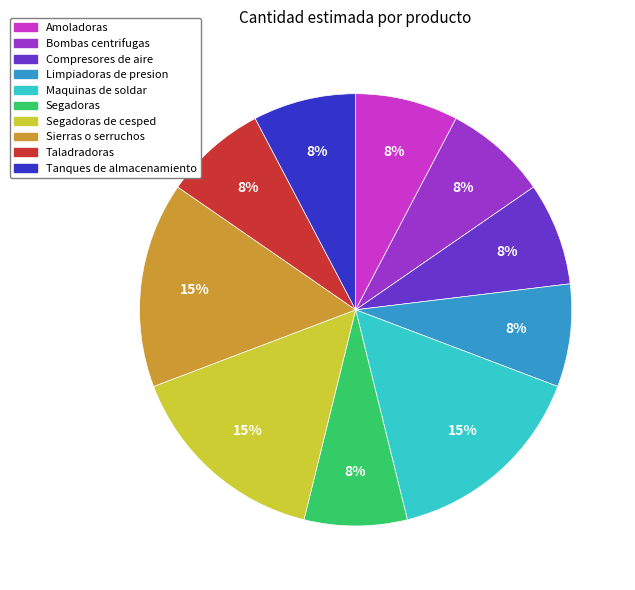

Is it true that Amoladoras is 20% of the pie?

False